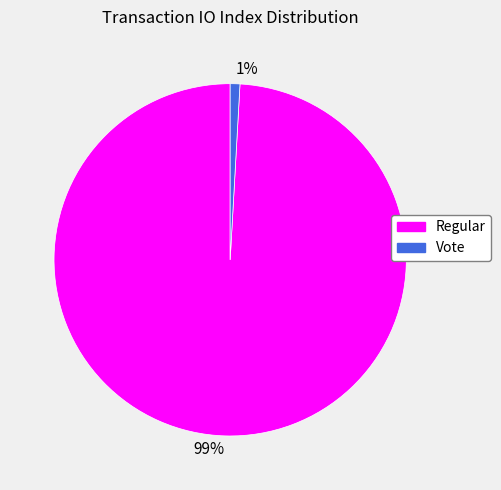

What is the smallest slice in the pie chart?

1%